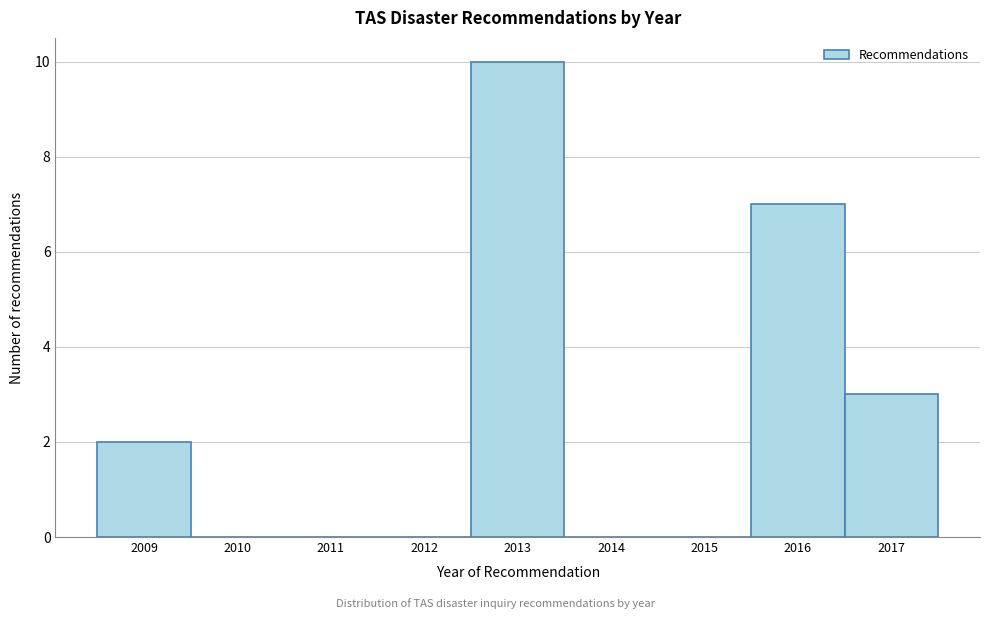

Reading left to right, transcribe this chart: for each bar, give the range it covers on the x-axis and its height. The values are not printed on the chart, so give them approximately, as read against the axis.

2008.5 to 2009.5: 2
2009.5 to 2010.5: 0
2010.5 to 2011.5: 0
2011.5 to 2012.5: 0
2012.5 to 2013.5: 10
2013.5 to 2014.5: 0
2014.5 to 2015.5: 0
2015.5 to 2016.5: 7
2016.5 to 2017.5: 3